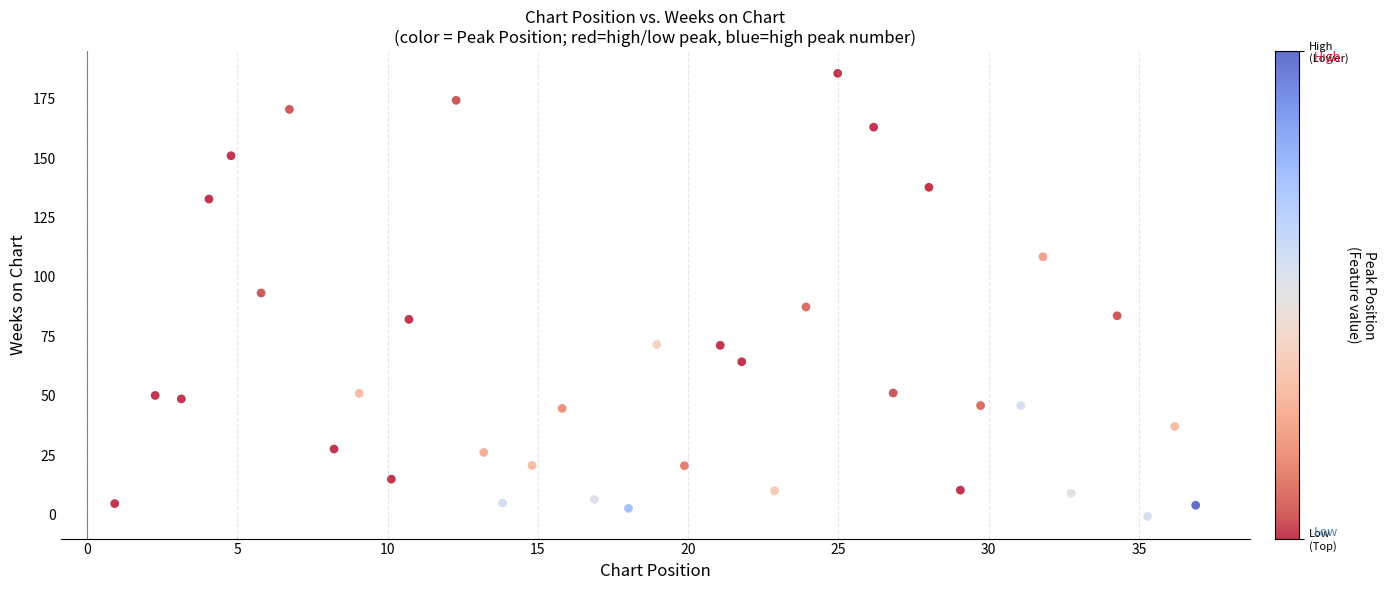

What is the range of Y values (max minus min)?

186.4